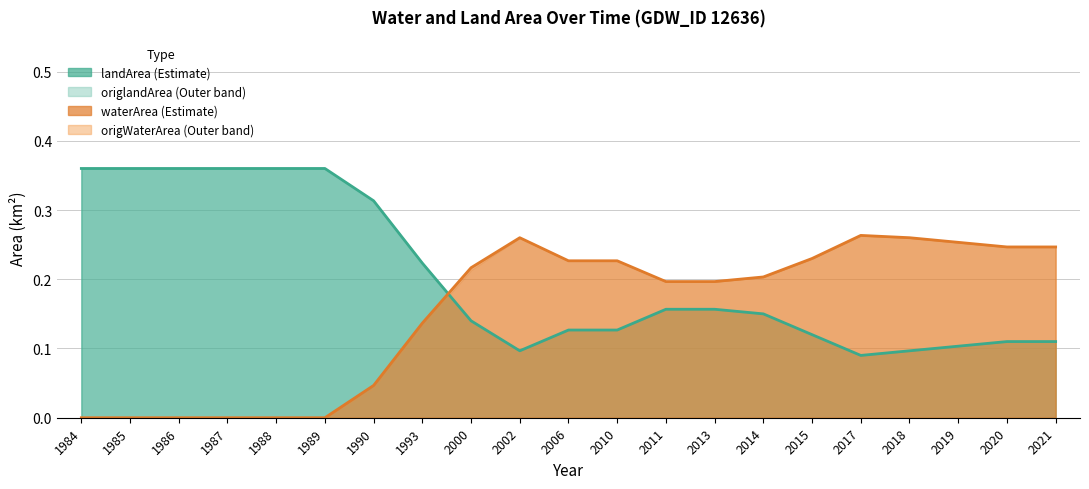

Which series ends up on top after the final intersection of origlandArea and origWaterArea?

origWaterArea